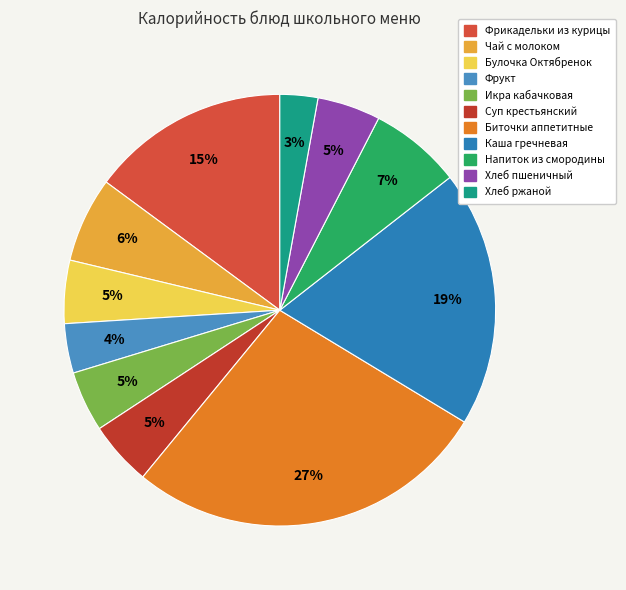

What is the largest slice in the pie chart?

Биточки аппетитные